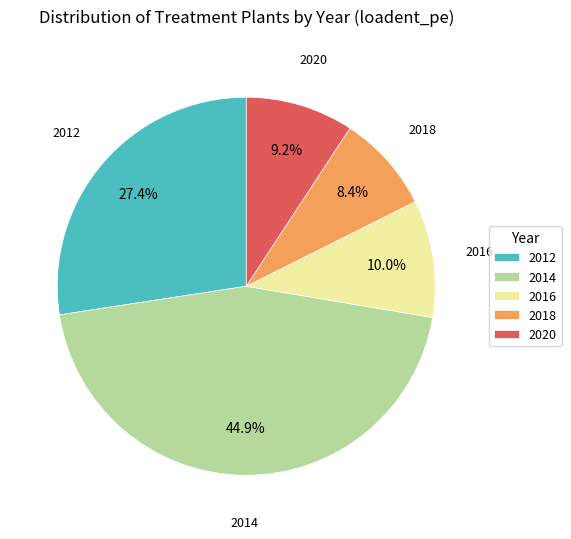

Does any single category account for the majority?

No